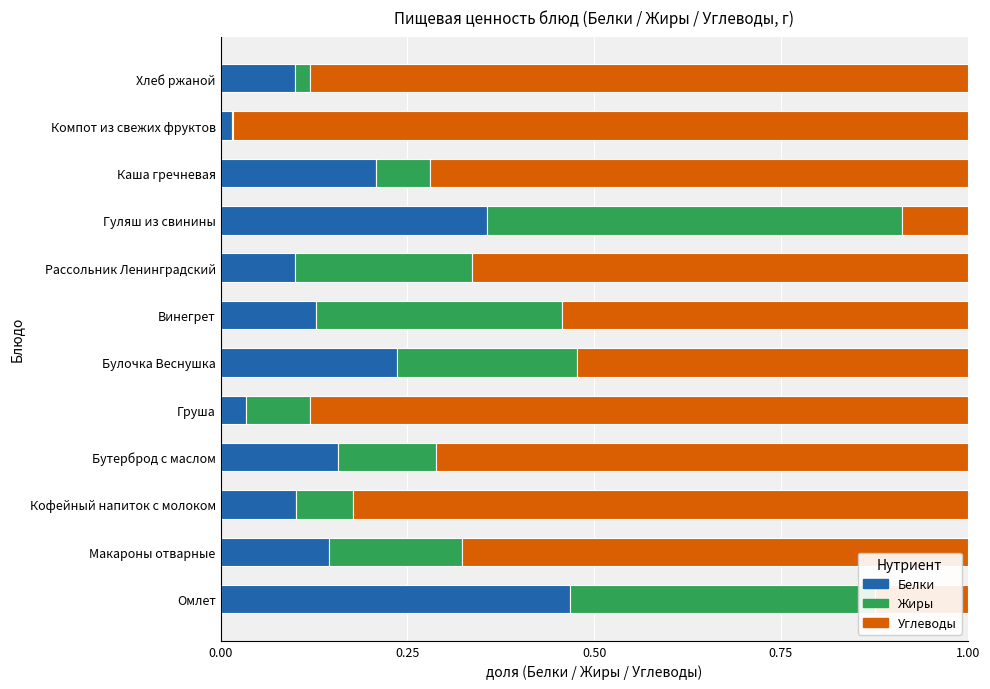

Which category has the highest value in the Белки series?

Омлет